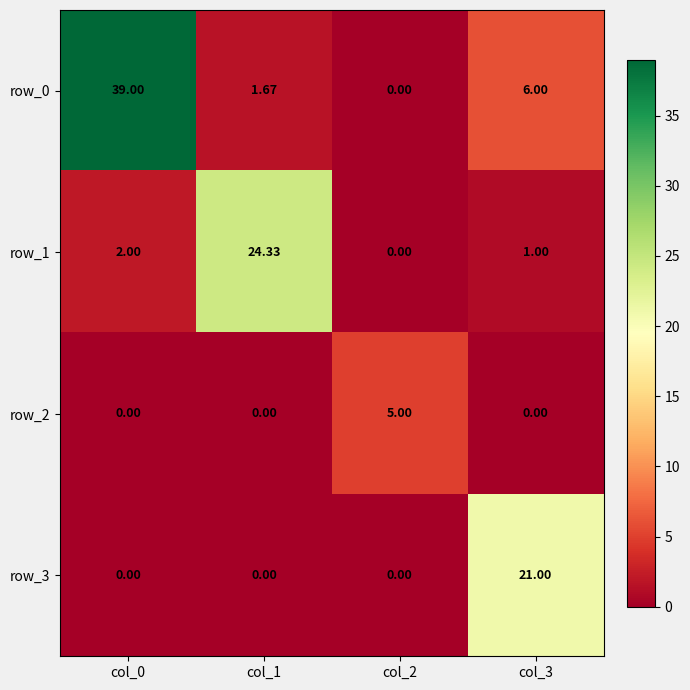

True or false: row_3 has a value of 0.0 at col_1.

True